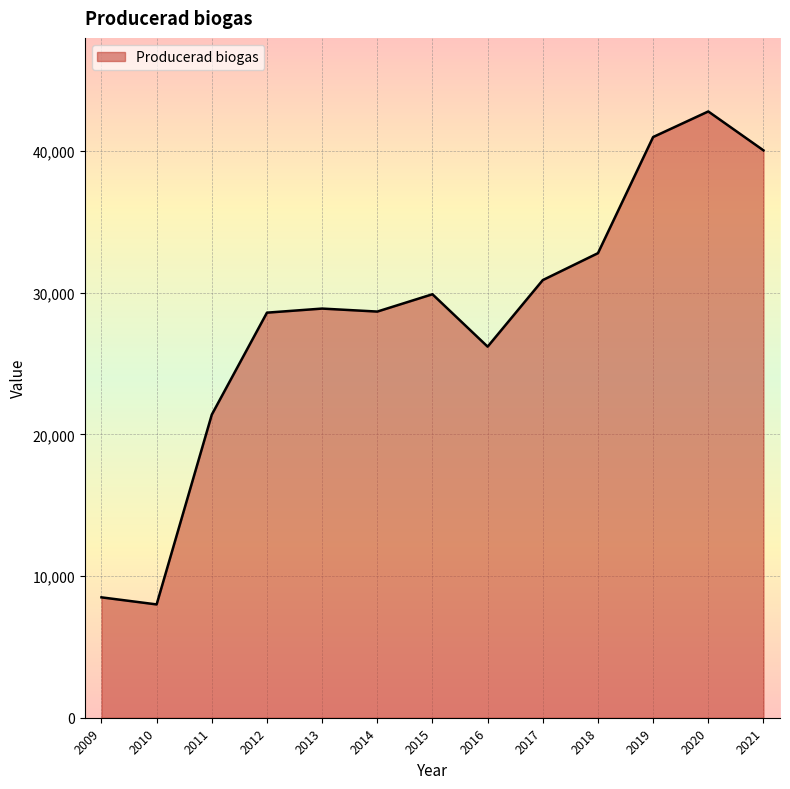

True or false: the data has more than 2 interior local peaks.

True